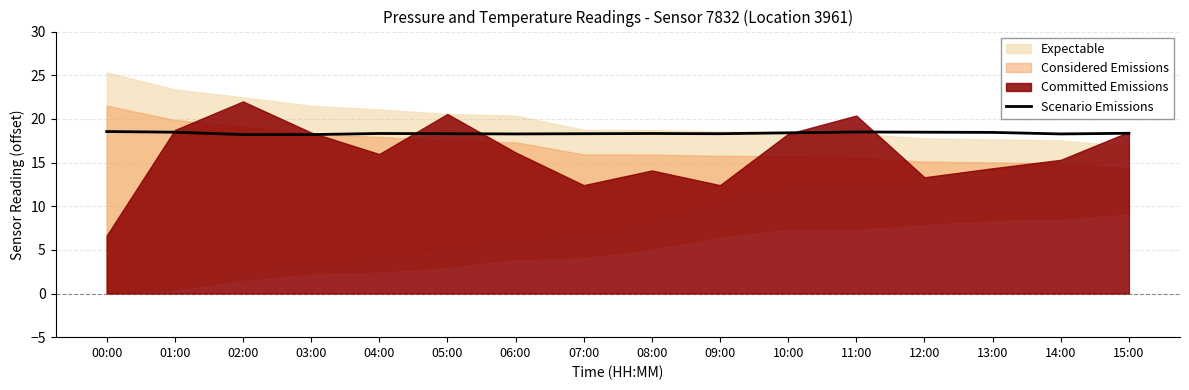

Where is the first local minimum?

06:00